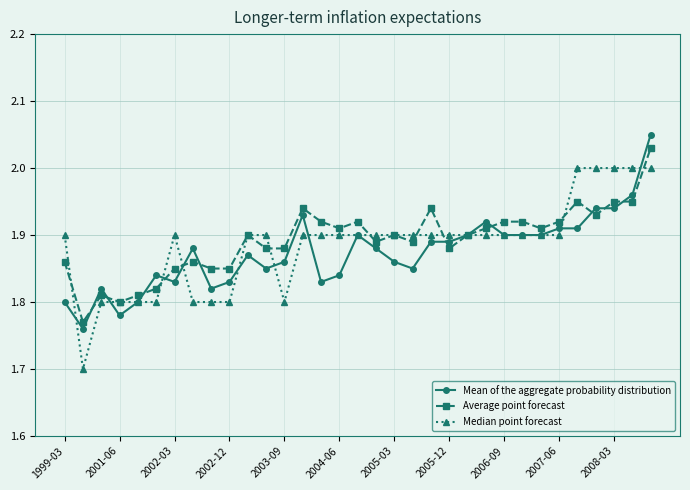

At how many categories does at least one series exceed 1?

33